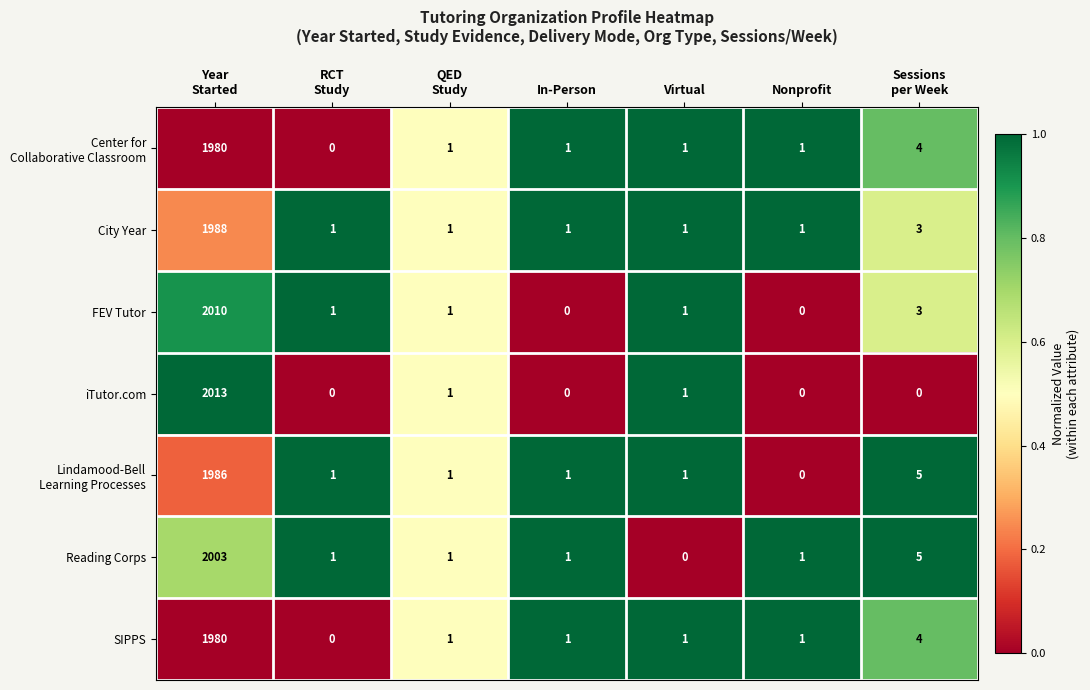

The value of Reading Corps at In-Person is 1. True or false?

True